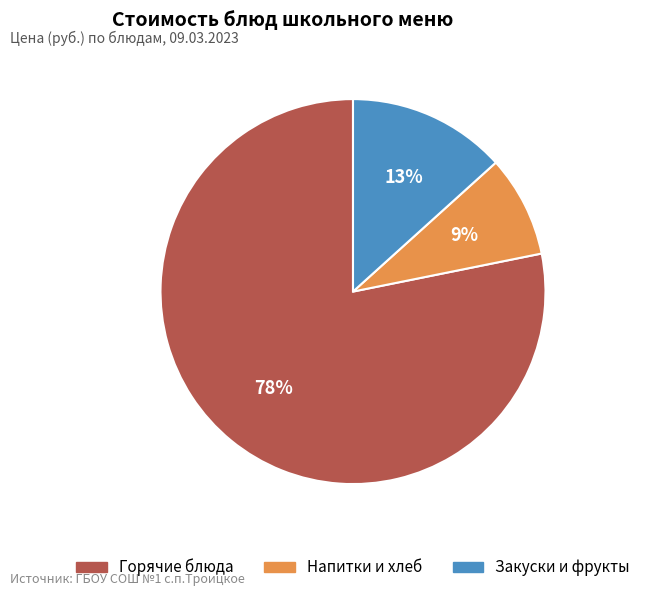

Which category has the biggest portion of the pie?

Горячие блюда